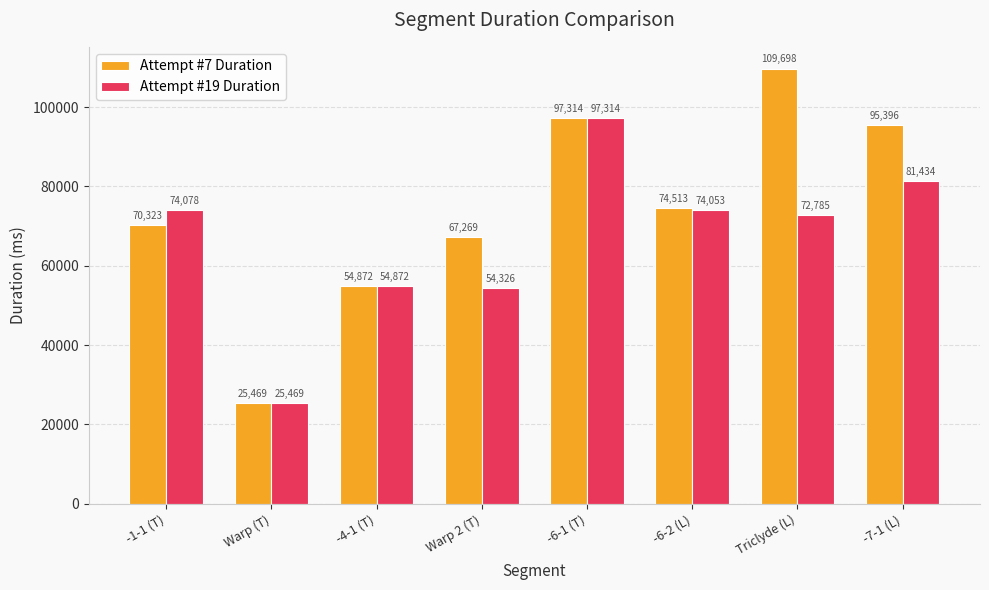

Reading left to right, what are all the values shown in this chart?

Attempt #7 Duration: 70323	25469	54872	67269	97314	74513	109698	95396
Attempt #19 Duration: 74078	25469	54872	54326	97314	74053	72785	81434